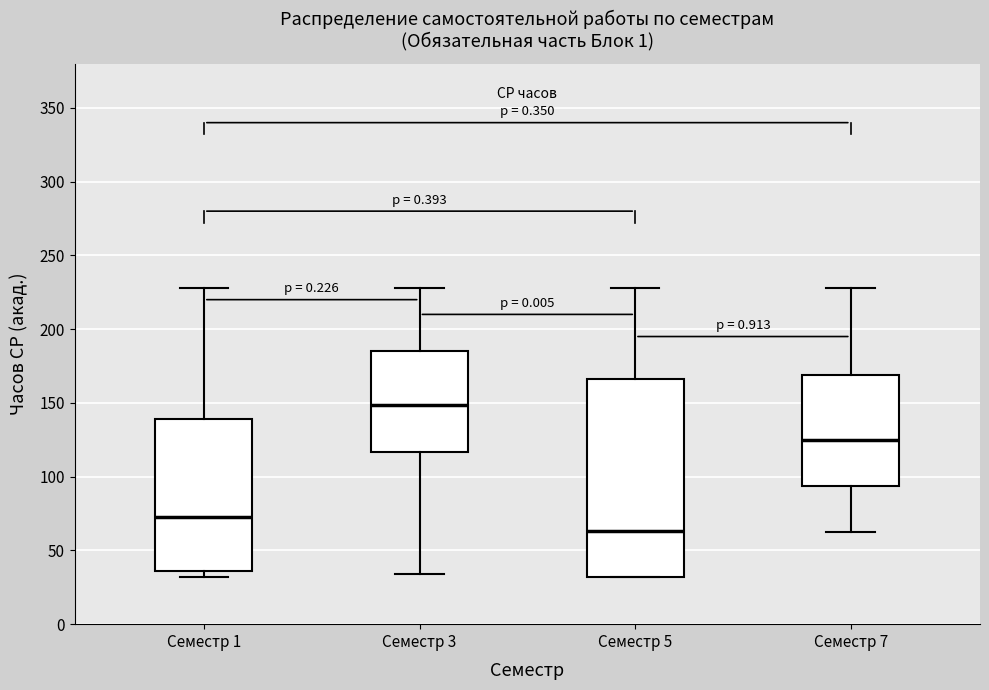

Reading left to right, read every box against the y-axis: the position of its median line, the range the box covers, and the ends of its whiskers. The values are not printed on the chart, so give them approximately, as read against the axis.

Семестр 1: median 75, box 35 to 140, whiskers 30 to 230
Семестр 3: median 150, box 115 to 185, whiskers 35 to 230
Семестр 5: median 65, box 30 to 165, whiskers 30 to 230
Семестр 7: median 125, box 95 to 170, whiskers 65 to 230